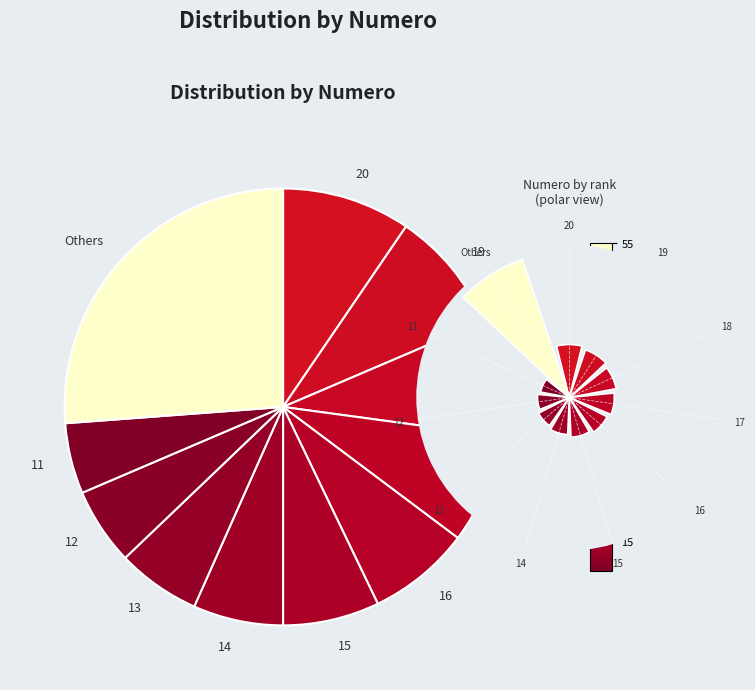

Combined, do 15 and Others account for over 50%?

No